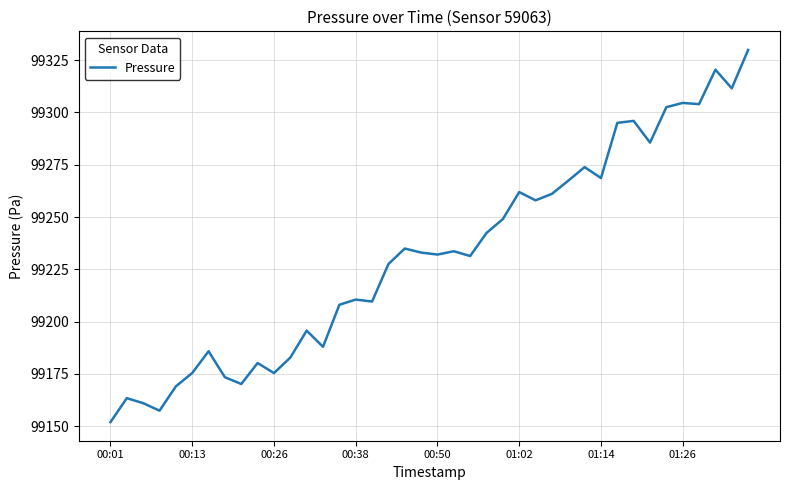

What is the maximum value shown in the chart?

99329.9